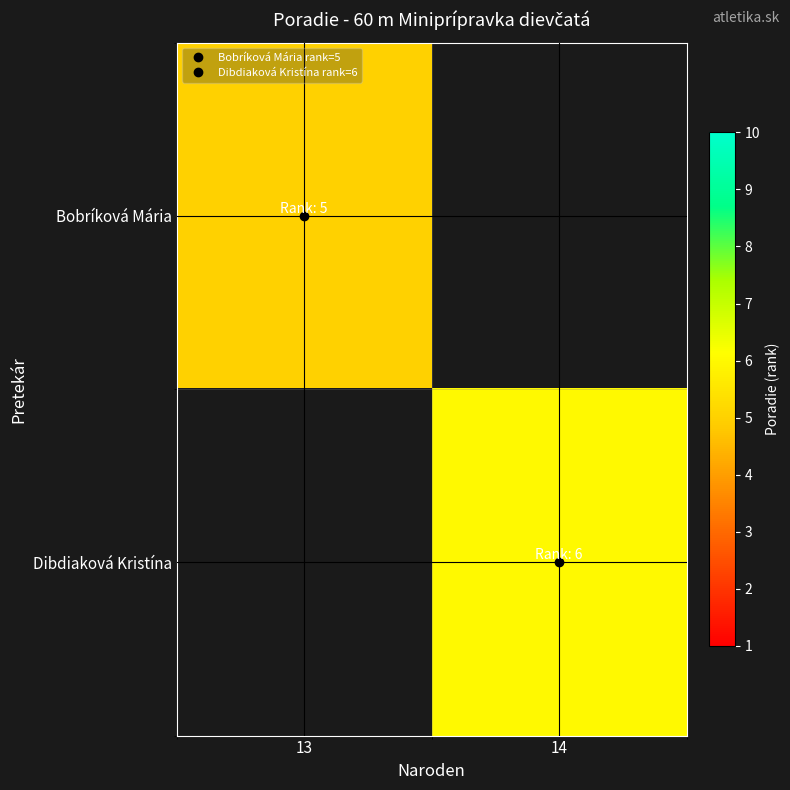

Reading left to right, what are all the values shown in this chart?

Bobríková Mária: 13=5	14=0
Dibdiaková Kristína: 13=0	14=6